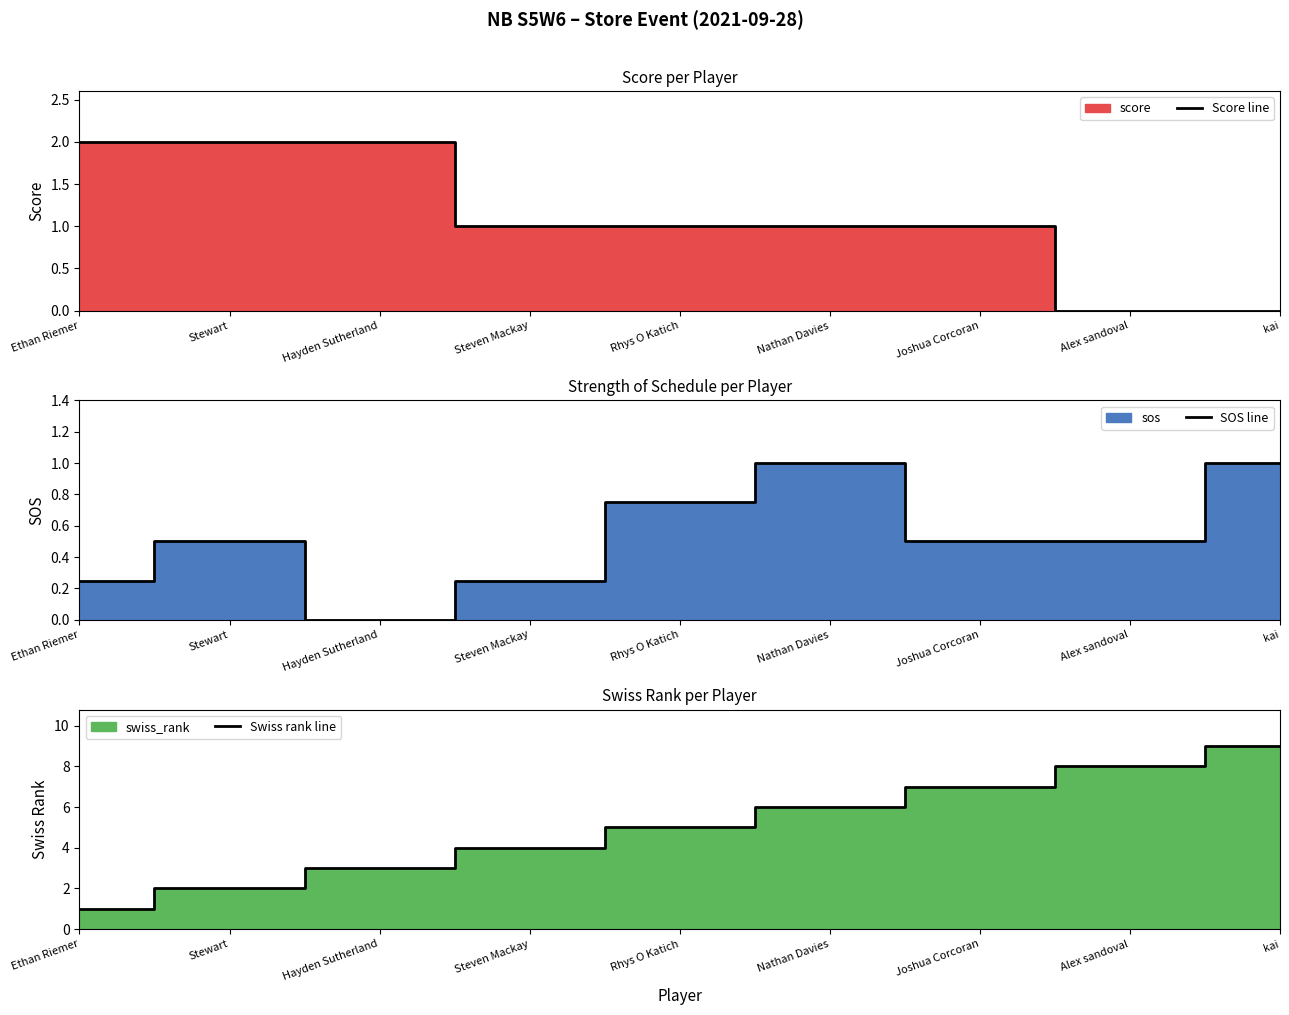

Where is the first local minimum for SOS line?

Hayden Sutherland